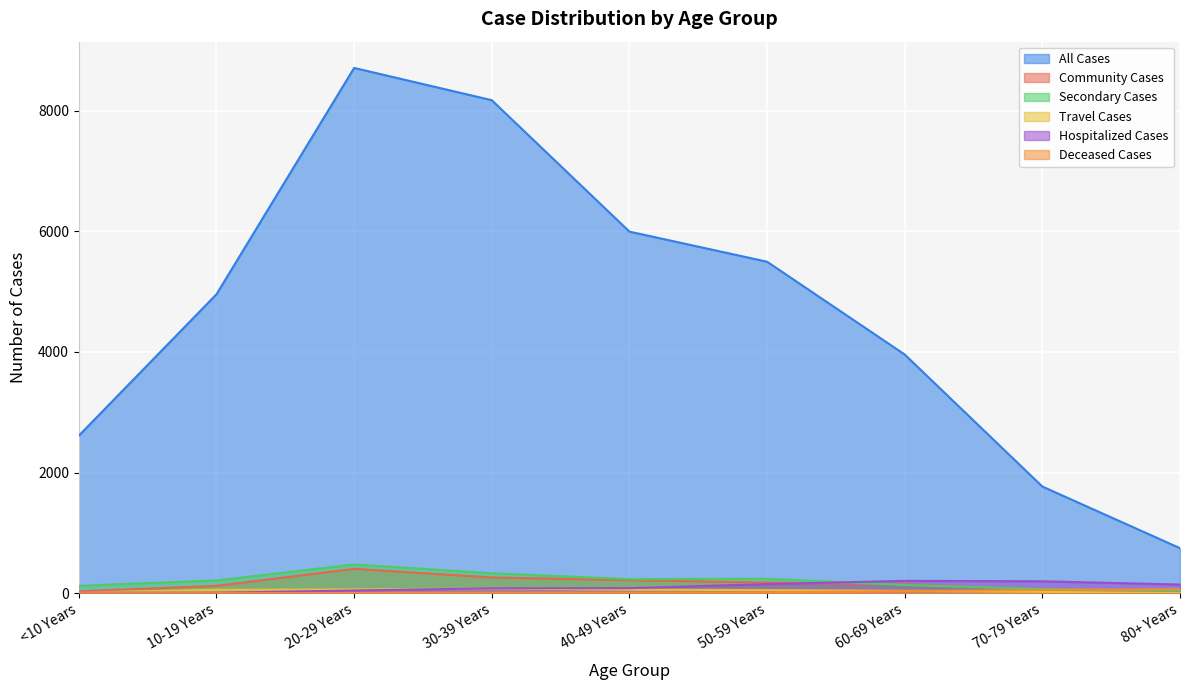

What is the label of the 4th point from the right?

50-59 Years